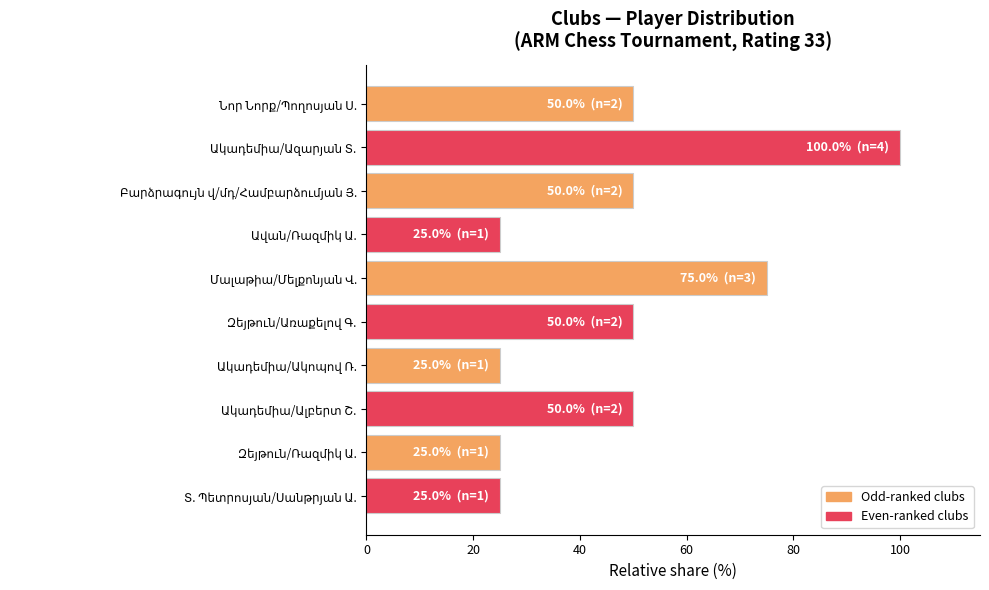

How many values are below 50?

4